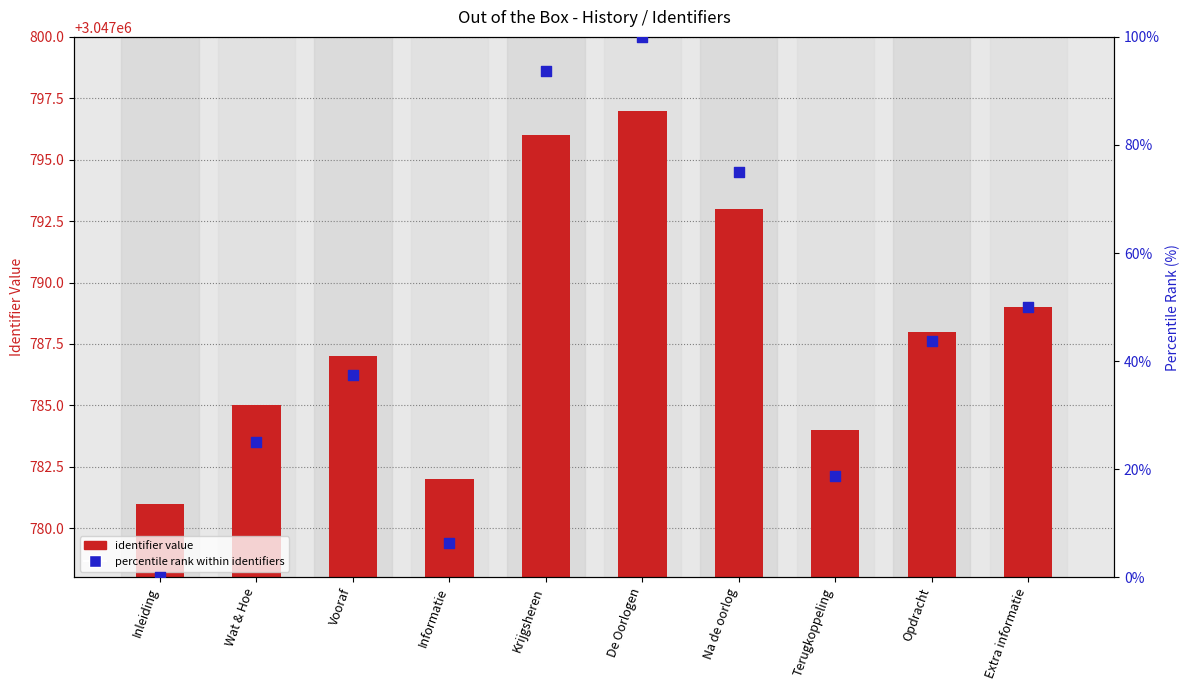

What are all the series names shown in the legend?

identifier value, percentile rank within identifiers